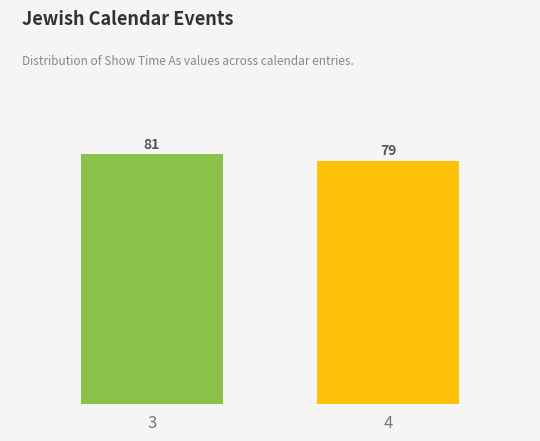

Reading left to right, what are all the values shown in this chart?

81	79